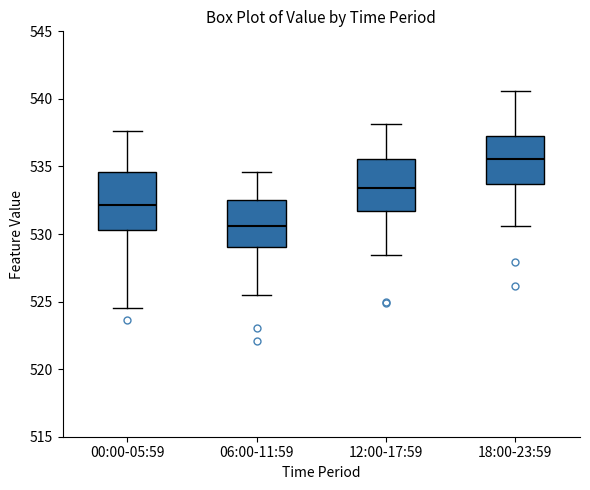

Reading left to right, transcribe this box plot: for each box, give where its median line is, the range the box spans, and where its two whiskers end, as read against the y-axis. The values are not printed on the chart, so give them approximately, as read against the axis.

00:00-05:59: median 532.0, box 530.5 to 534.5, whiskers 524.5 to 537.5
06:00-11:59: median 530.5, box 529.0 to 532.5, whiskers 525.5 to 534.5
12:00-17:59: median 533.5, box 531.5 to 535.5, whiskers 528.5 to 538.0
18:00-23:59: median 535.5, box 533.5 to 537.0, whiskers 530.5 to 540.5